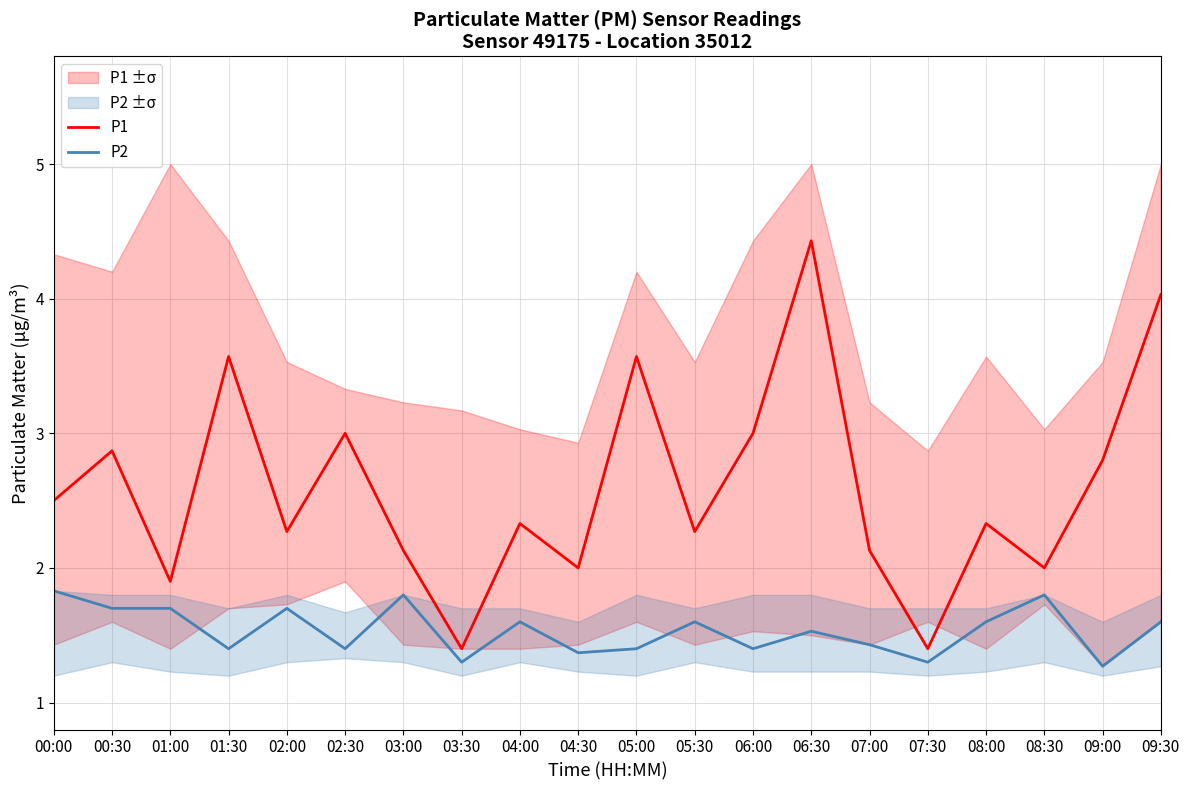

Is it true that P2 equals 1.8 at 08:30?

True